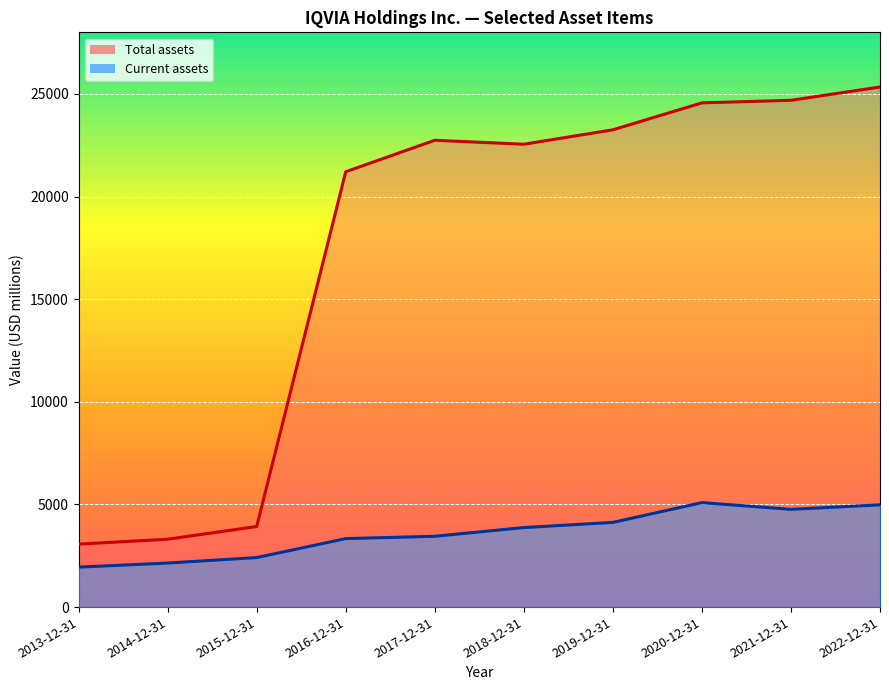

How many interior local valleys does the Total assets series have?

1